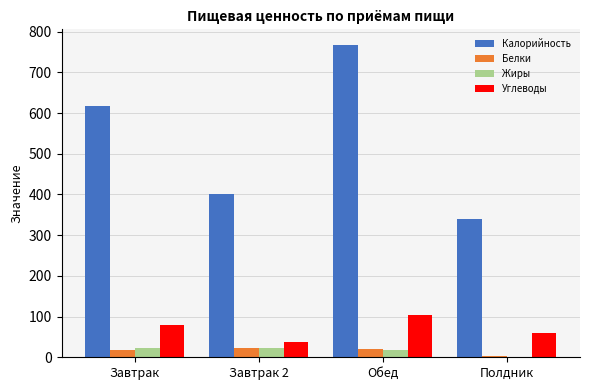

The Жиры series shows 22.9 at Завтрак. True or false?

True